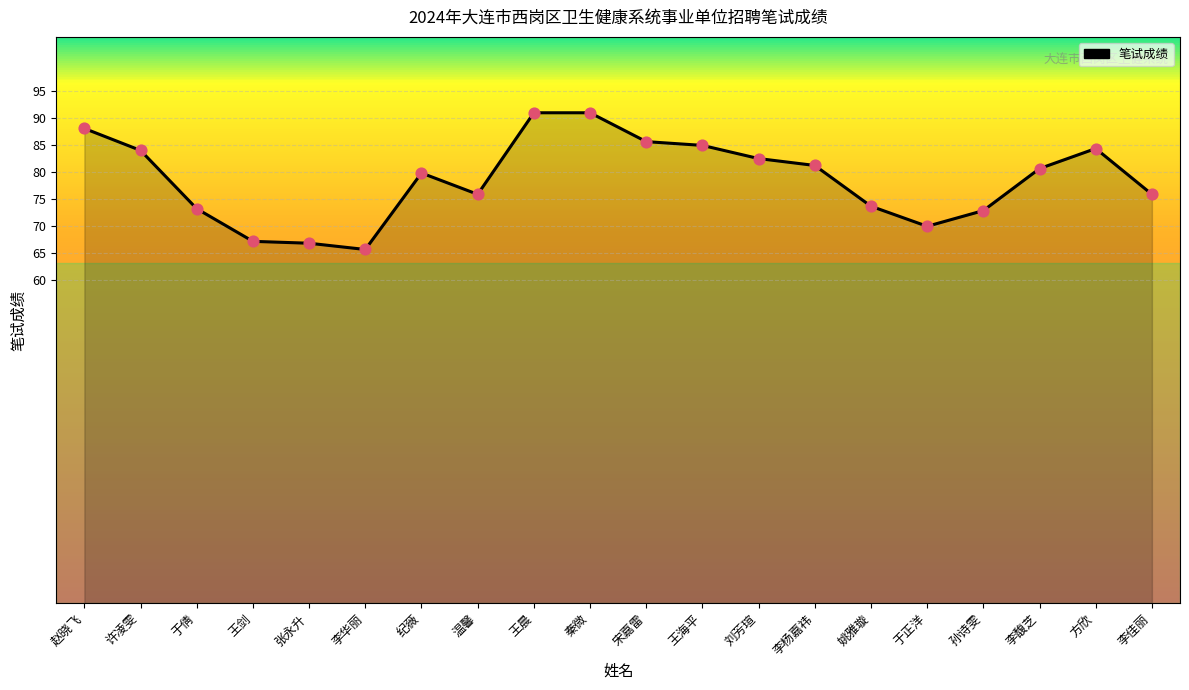

Between 宋嘉雷 and 张永升, which is larger?

宋嘉雷